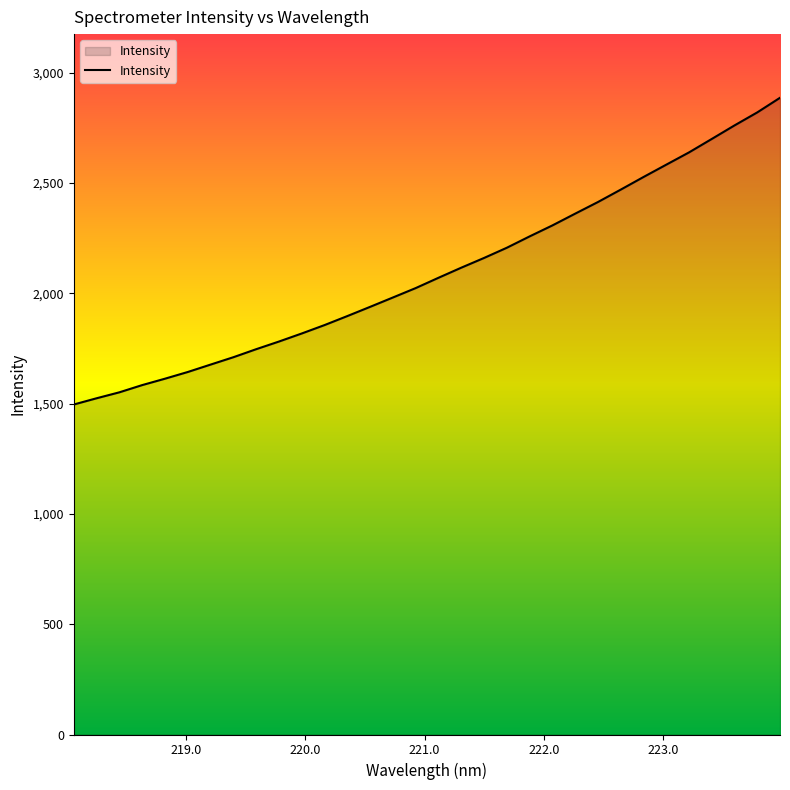

What is the maximum value shown in the chart?

2886.5